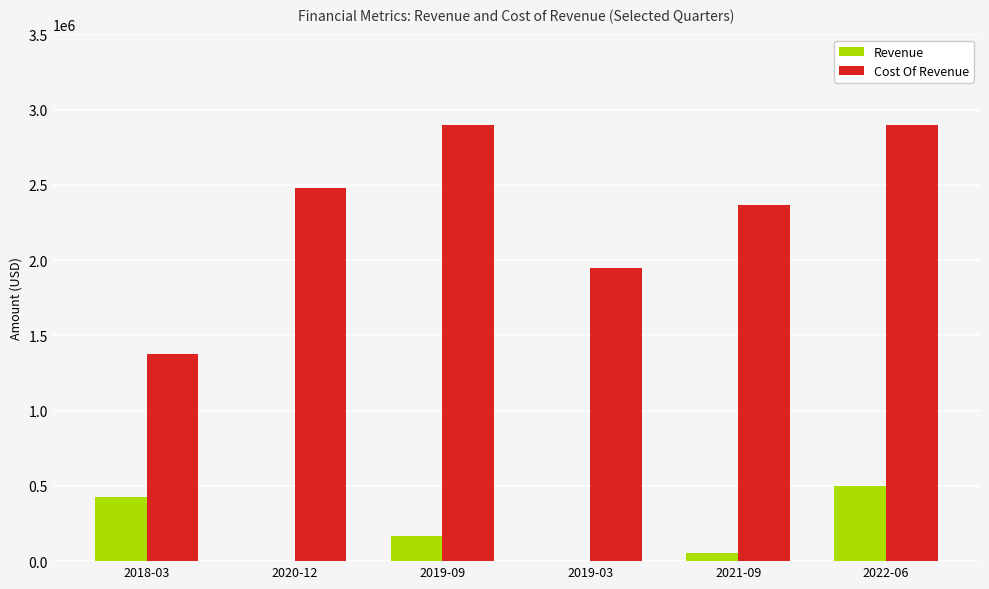

The value of Revenue at 2019-03 is 0. True or false?

True